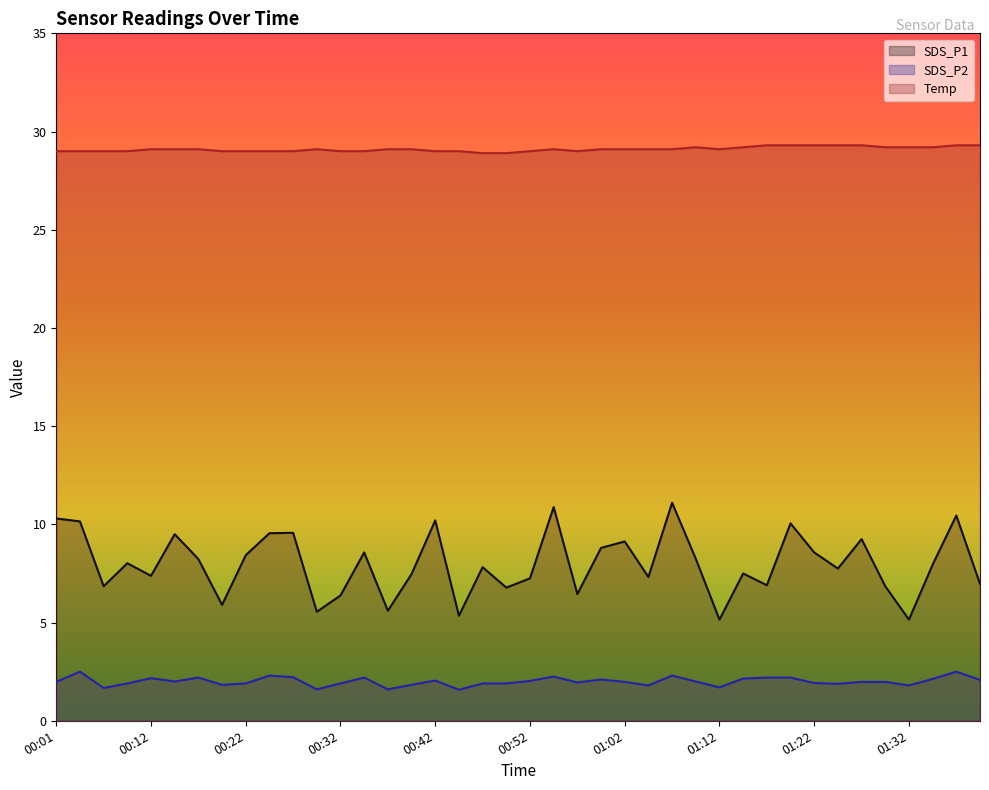

How many lines are shown in the chart?

3